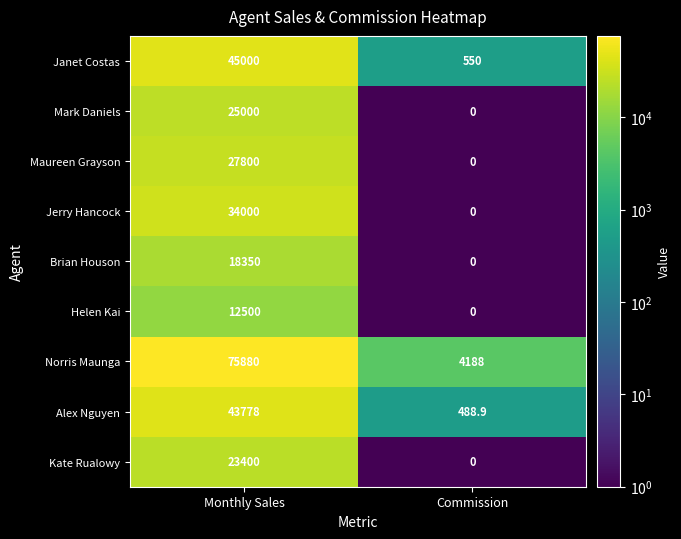

True or false: Jerry Hancock has a value of 34000.0 at Monthly Sales.

True